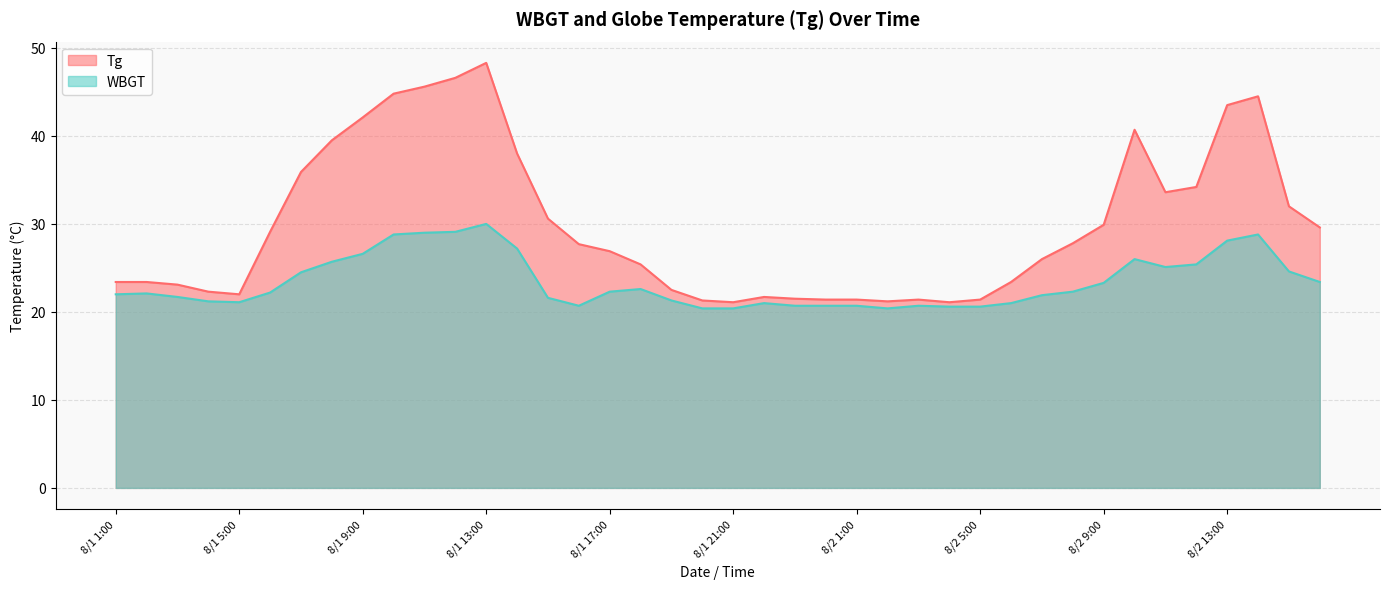

What is the difference between the highest and lowest values at 8/1 2:00?

1.3